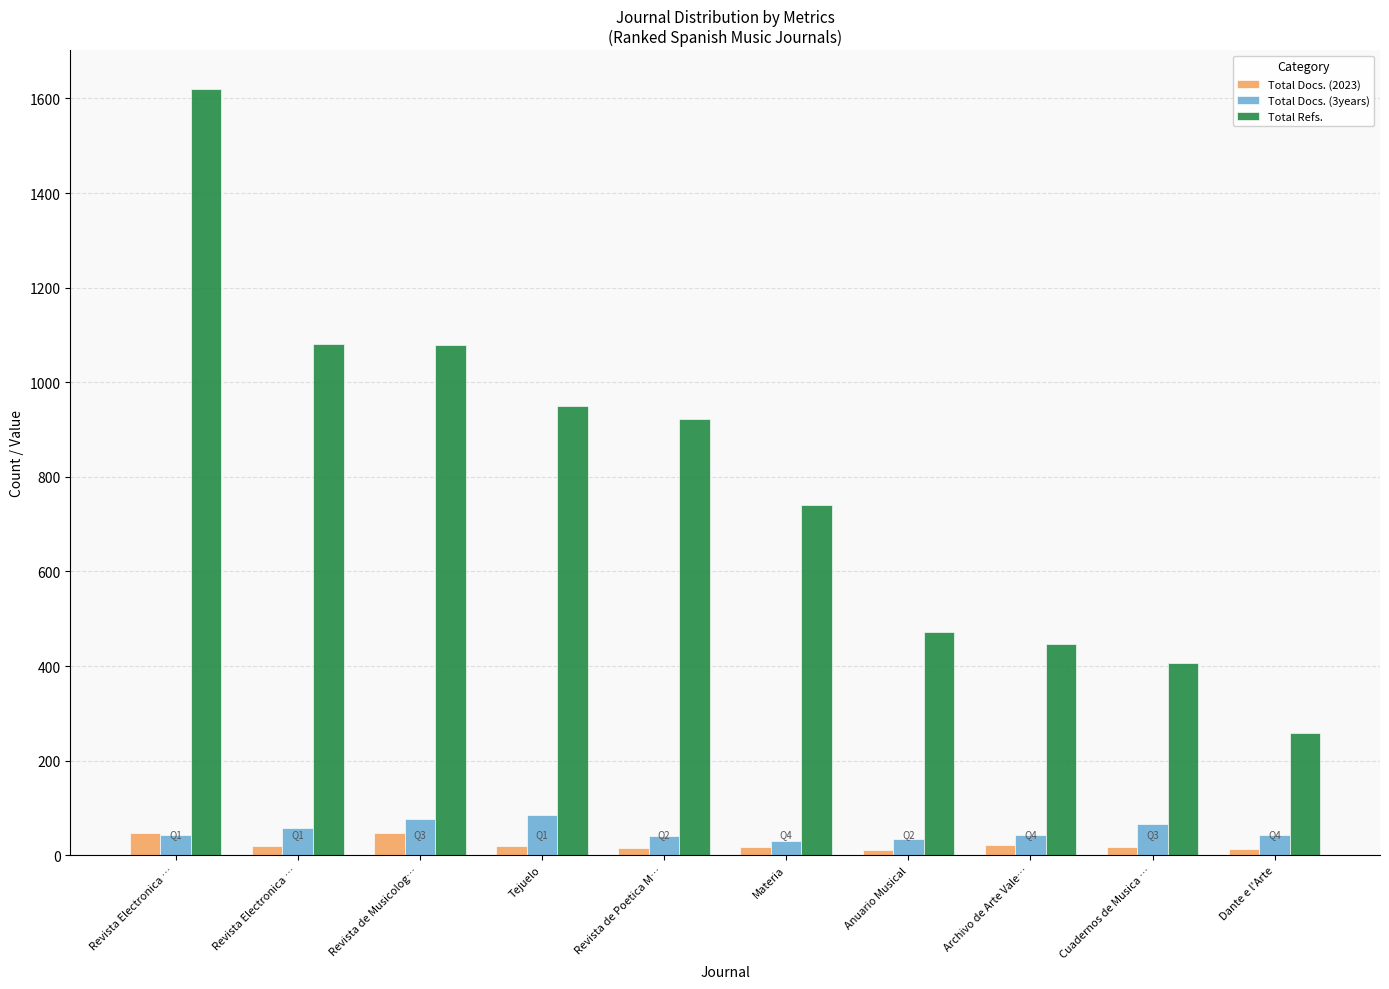

Reading left to right, extract all data points from this chart.

Total Docs. (2023): Revista Electronica …=48	Revista Electronica …=20	Revista de Musicolog…=46	Tejuelo=19	Revista de Poetica M…=15	Materia=18	Anuario Musical=12	Archivo de Arte Vale…=21	Cuadernos de Musica …=17	Dante e l'Arte=14
Total Docs. (3years): Revista Electronica …=42	Revista Electronica …=58	Revista de Musicolog…=77	Tejuelo=85	Revista de Poetica M…=40	Materia=30	Anuario Musical=34	Archivo de Arte Vale…=43	Cuadernos de Musica …=67	Dante e l'Arte=43
Total Refs.: Revista Electronica …=1621	Revista Electronica …=1081	Revista de Musicolog…=1079	Tejuelo=949	Revista de Poetica M…=923	Materia=740	Anuario Musical=473	Archivo de Arte Vale…=446	Cuadernos de Musica …=407	Dante e l'Arte=259